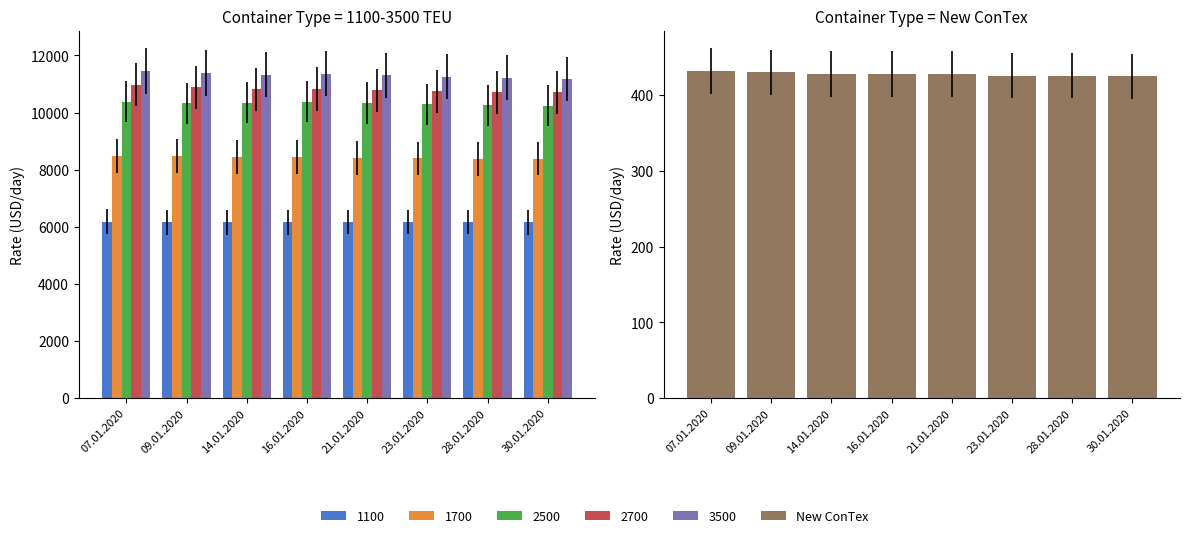

The value at 14.01.2020 is 428. True or false?

True